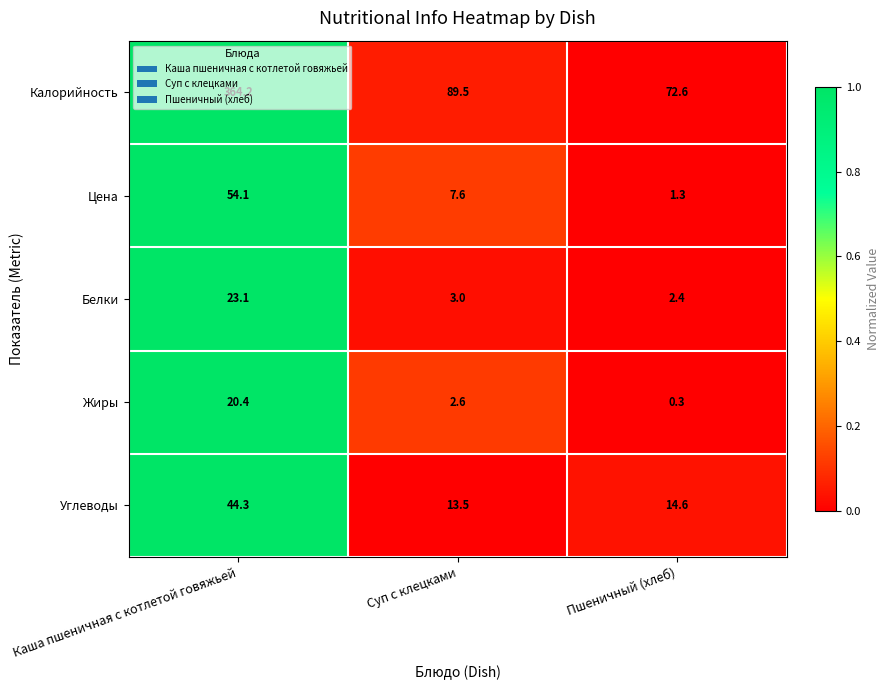

The value of Калорийность at Пшеничный (хлеб) is 72.6. True or false?

True